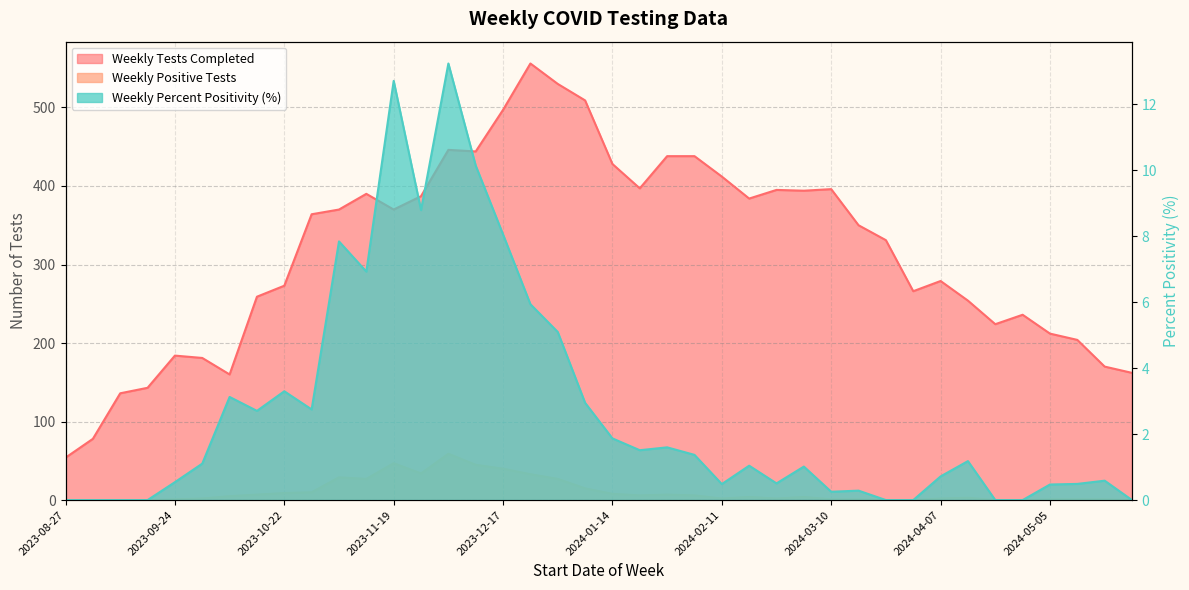

Count the number of data series in this chart.

3